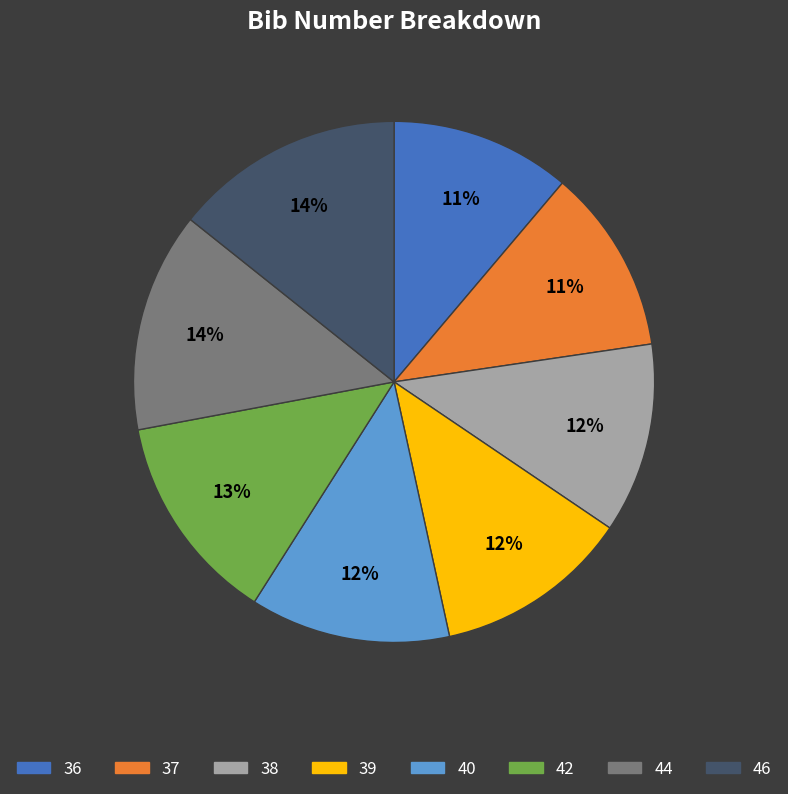

Does 38 account for over 50% of the chart?

No